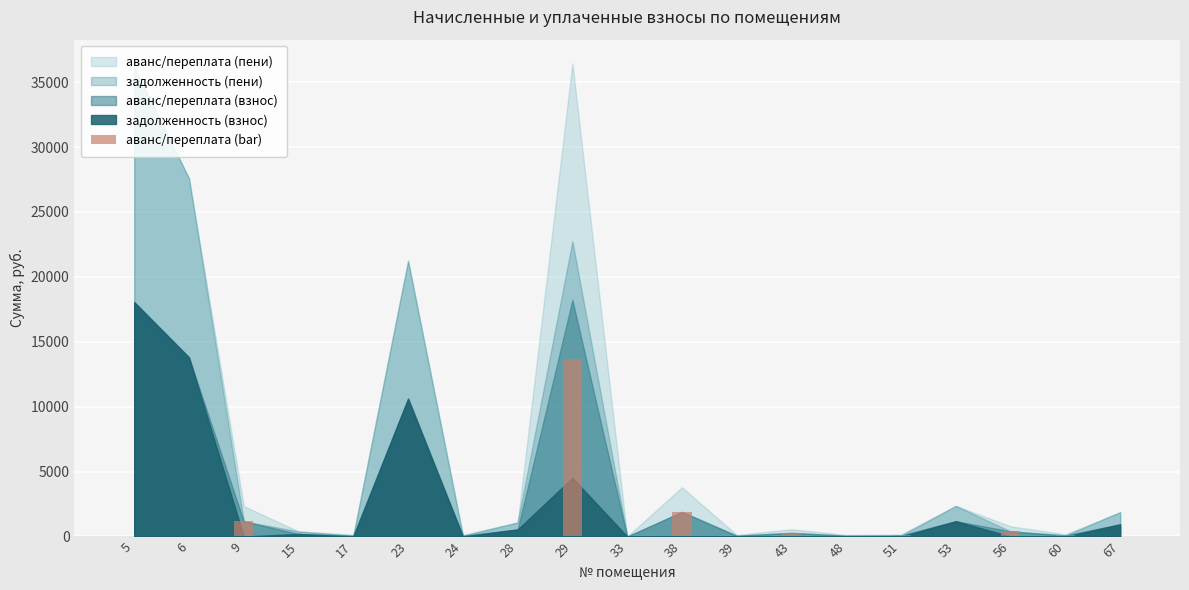

What is the greatest value displayed?

13710.0